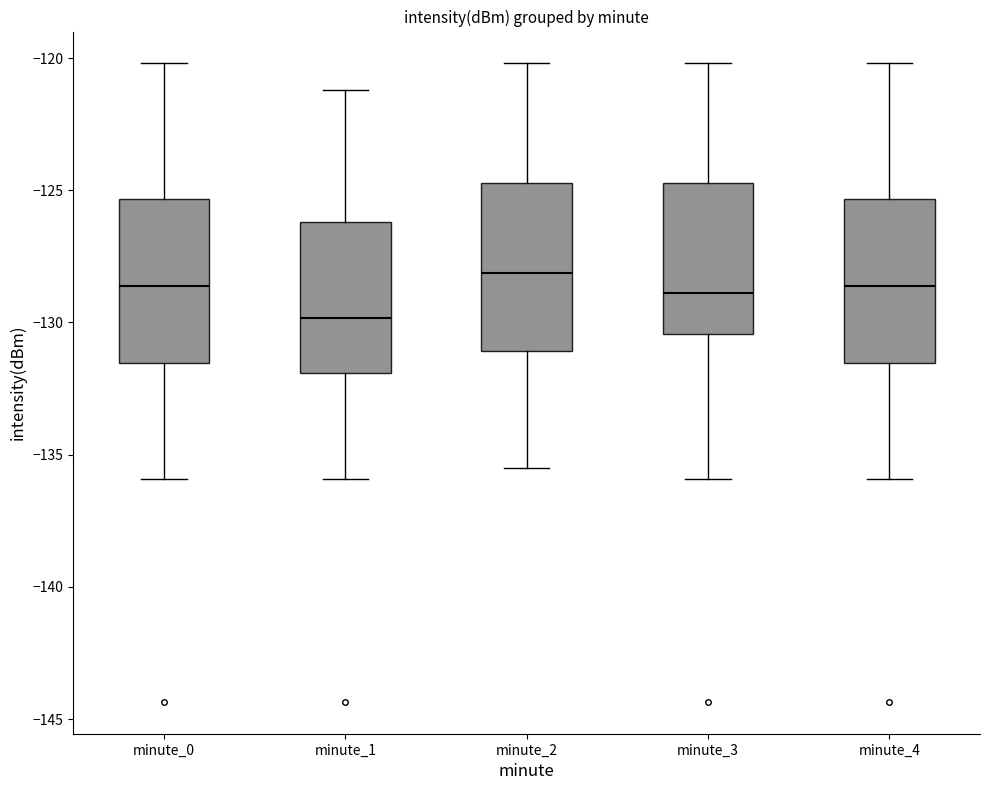

Where does the lower whisker of the box for minute_3 end on the y-axis? The values are not printed on the chart, so give them approximately, as read against the axis.

-136.0